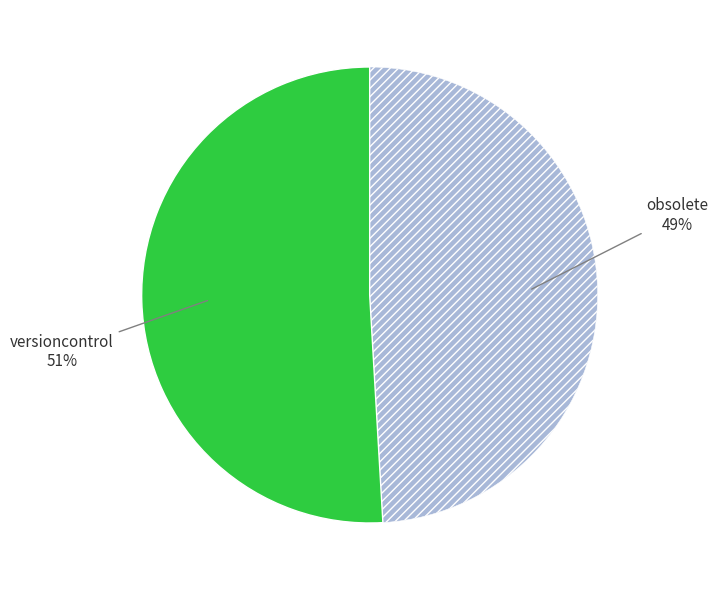

Is there any slice that represents more than half of the pie?

Yes